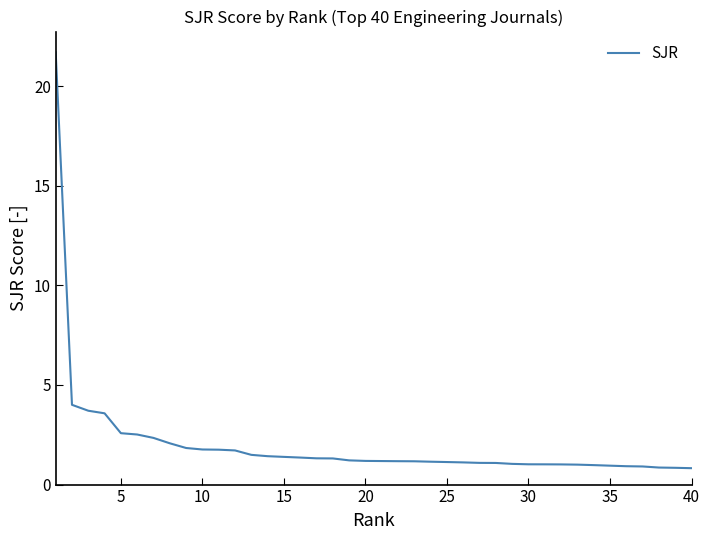

What is the maximum value shown in the chart?

21.7